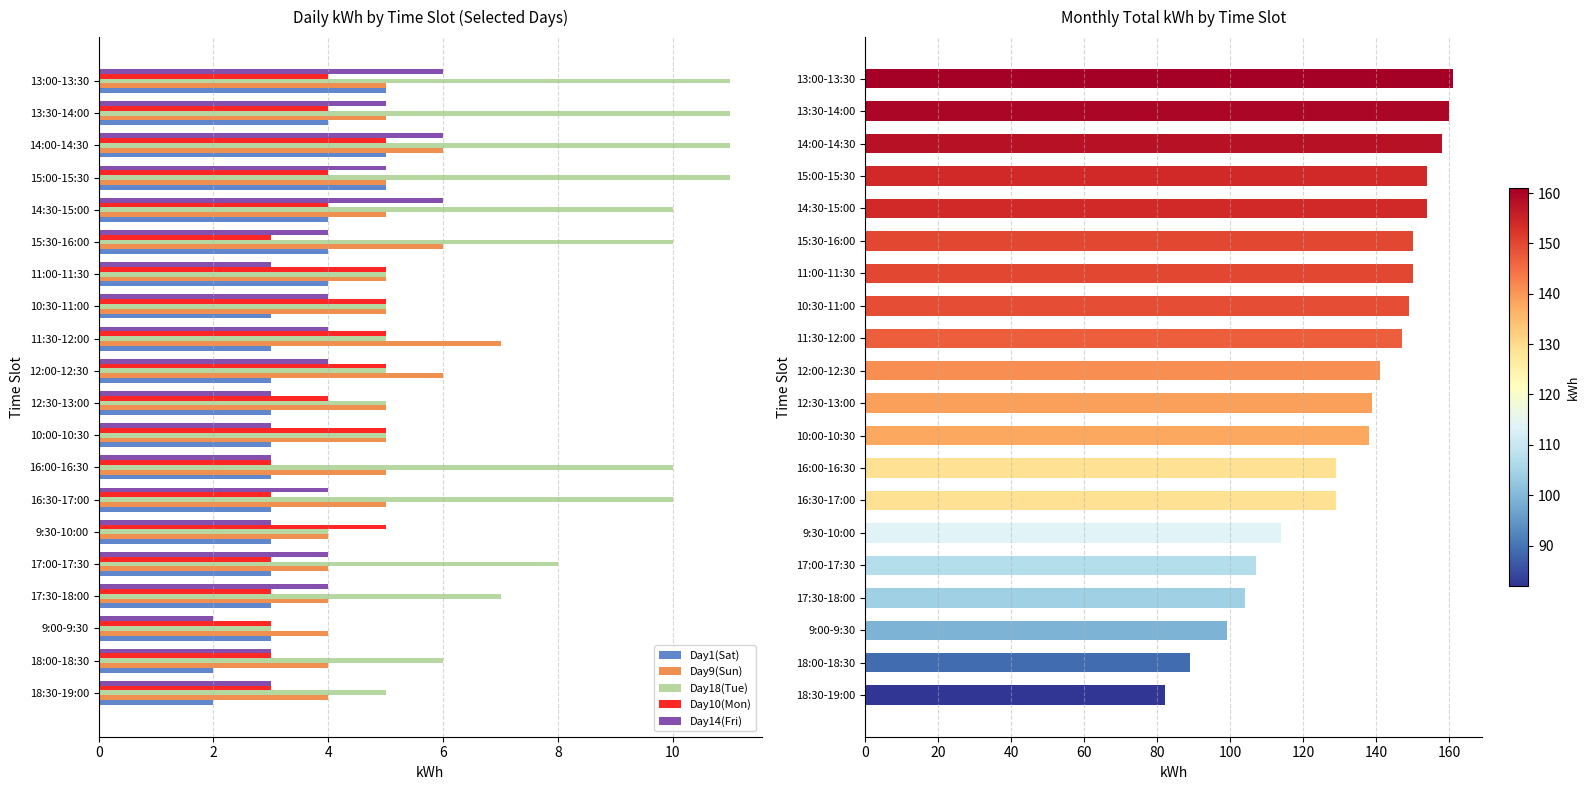

Is the value of Day18(Tue) at 17:00-17:30 greater than the value of Day1(Sat) at 12:00-12:30?

Yes